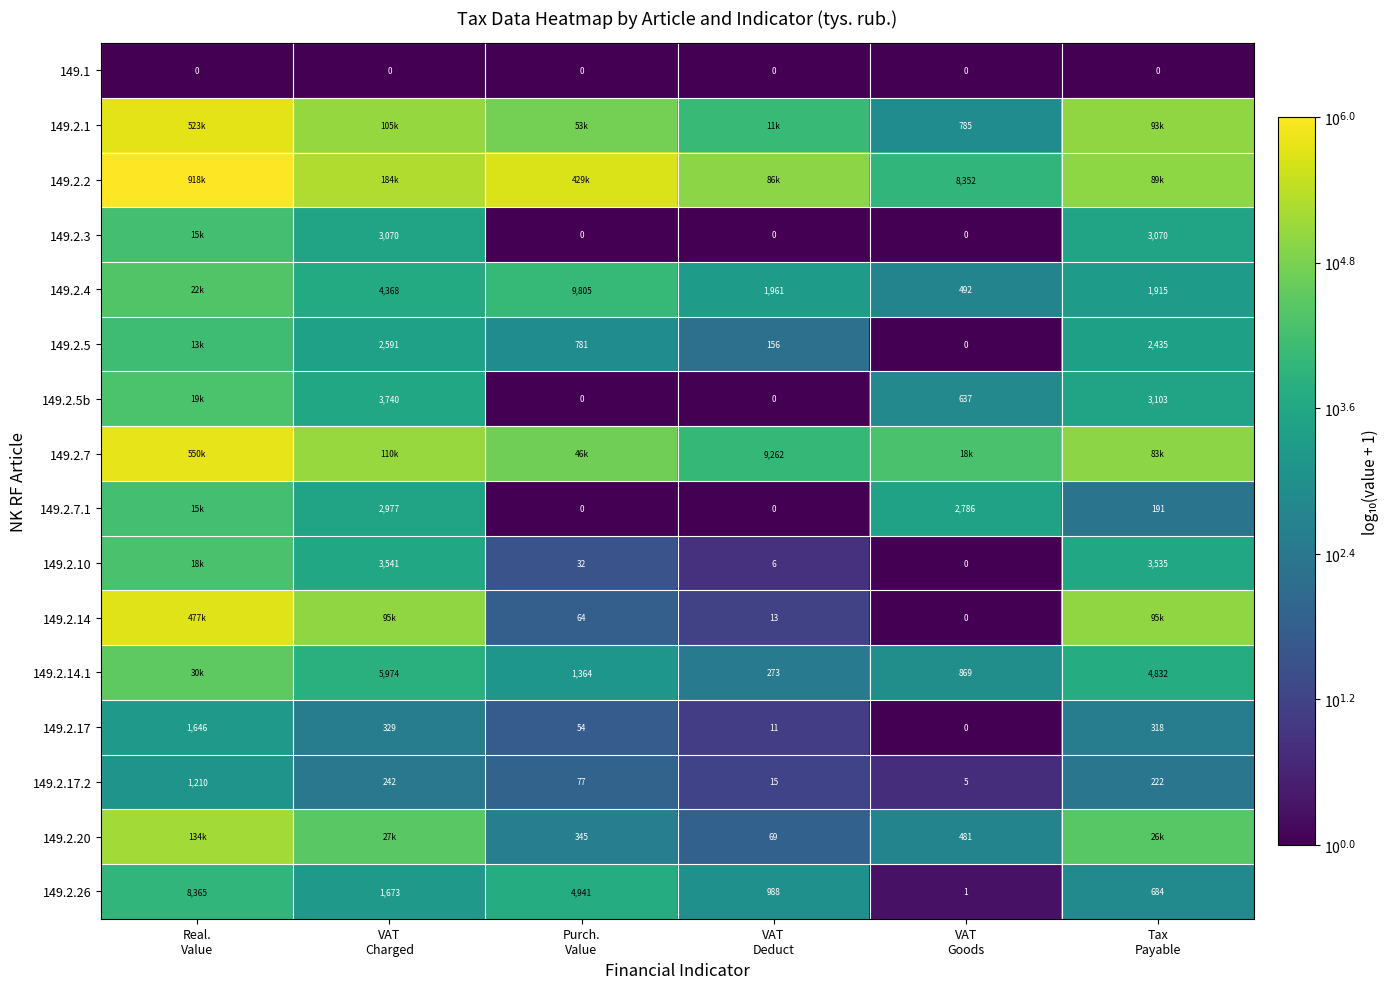

At which label does 149.2.3 first exceed 3?

Real. Value